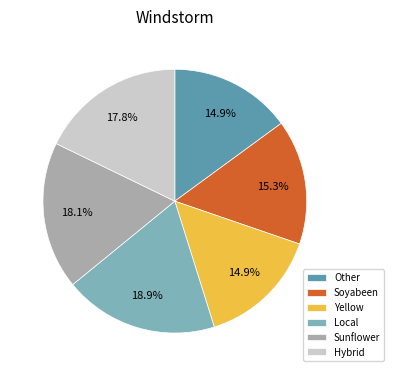

What portion of the pie excludes Local?

81.1%